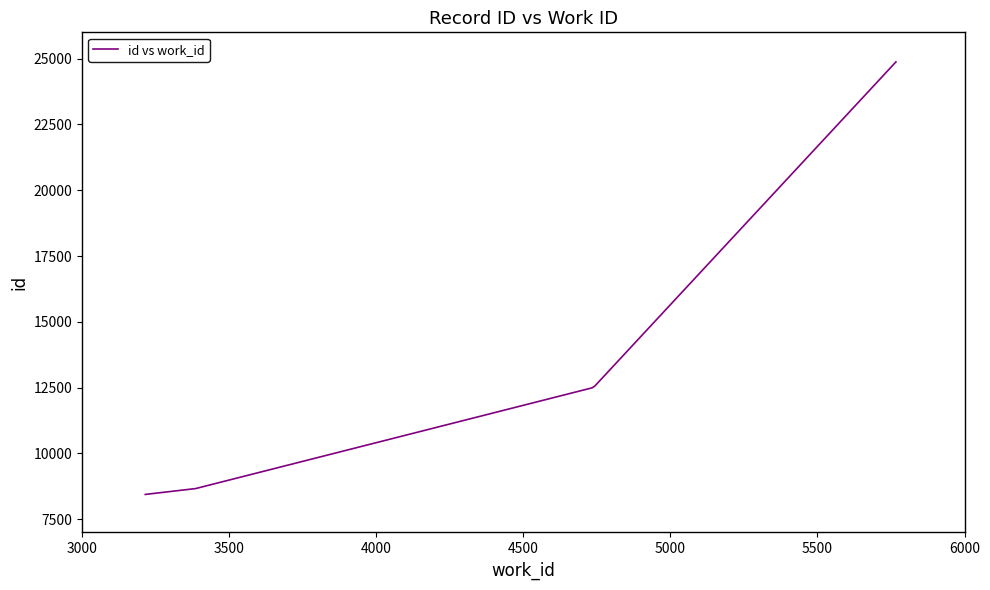

How many lines are shown in the chart?

1